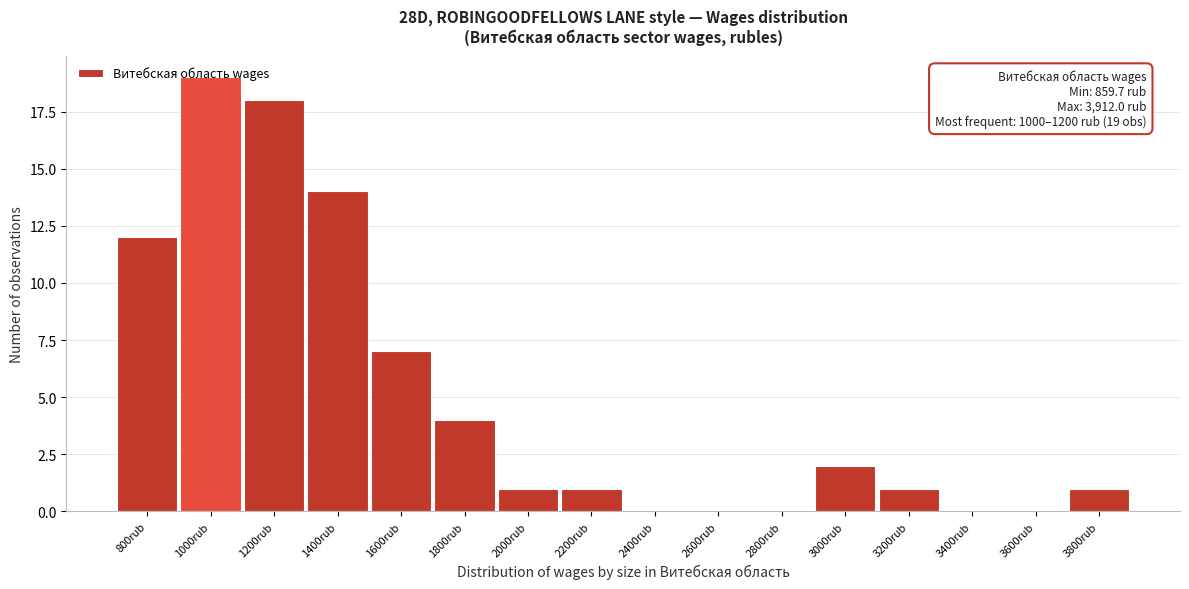

Is it true that the value at 3800rub is 1?

True